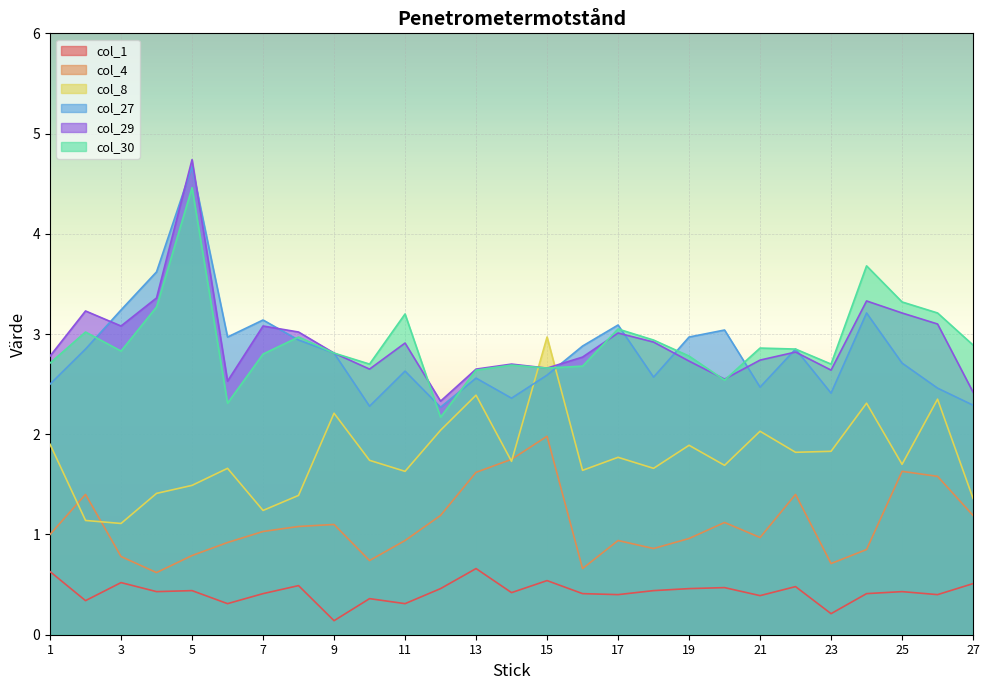

What is the smallest value displayed?

0.1